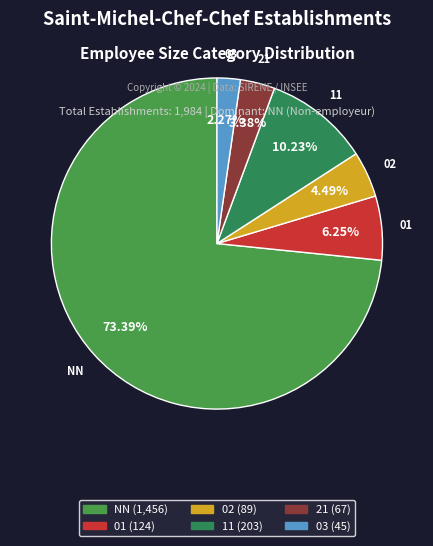

To the nearest percent, what portion does 11 represent?

10%